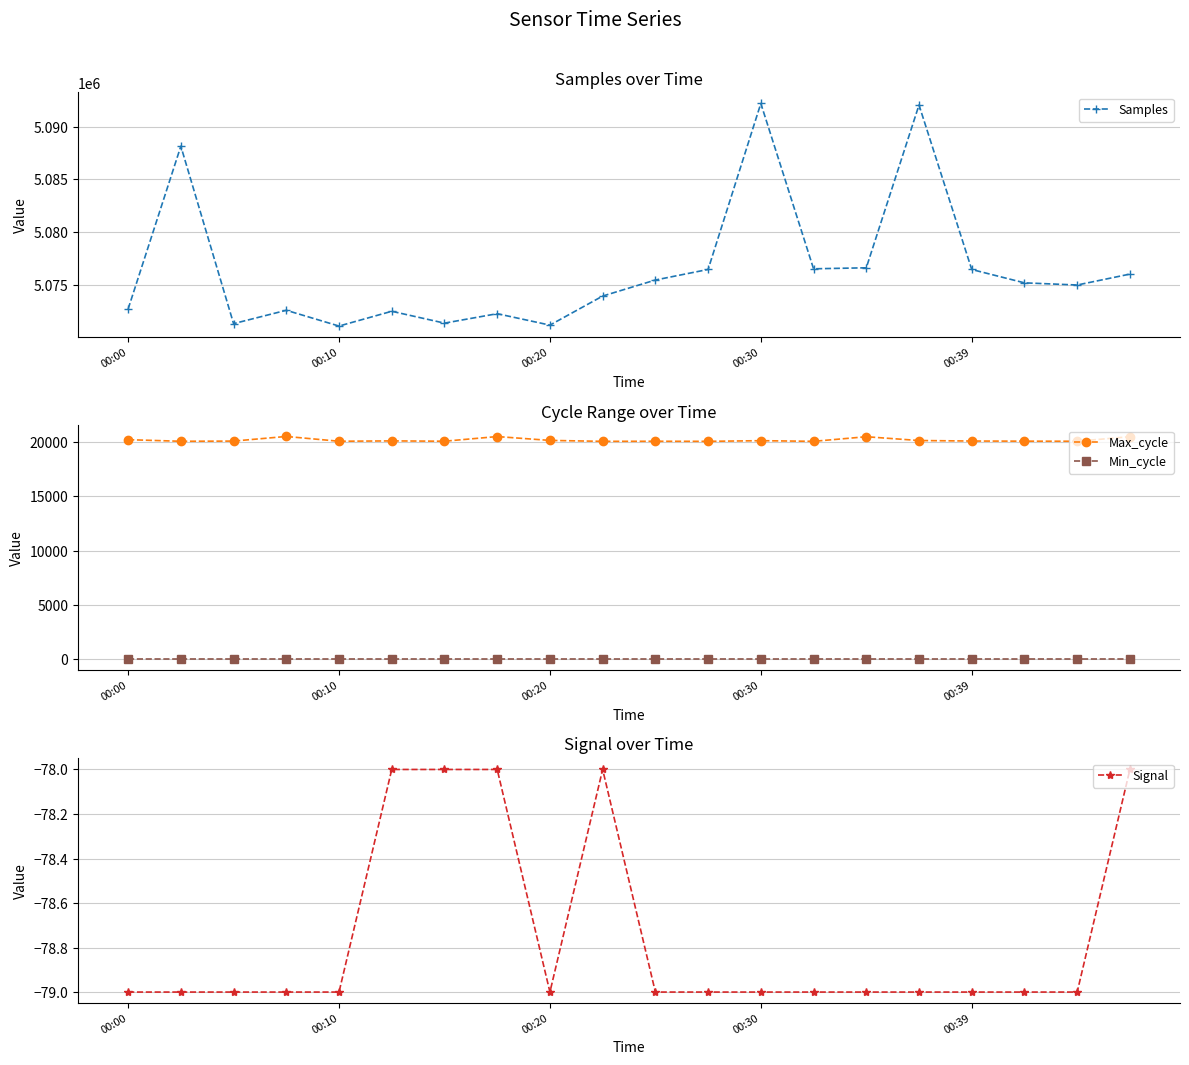

Reading left to right, transcribe all the data shown in this chart.

Samples: 5072725	5088152	5071339	5072604	5071110	5072510	5071387	5072281	5071199	5073952	5075472	5076473	5092200	5076535	5076630	5092054	5076469	5075204	5074999	5076033
Max_cycle: 20192	20046	20063	20488	20048	20081	20051	20479	20125	20040	20048	20040	20101	20041	20463	20115	20068	20056	20048	20467
Min_cycle: 28	28	28	28	28	28	28	28	28	28	28	28	28	28	28	28	28	28	28	28
Signal: -79	-79	-79	-79	-79	-78	-78	-78	-79	-78	-79	-79	-79	-79	-79	-79	-79	-79	-79	-78